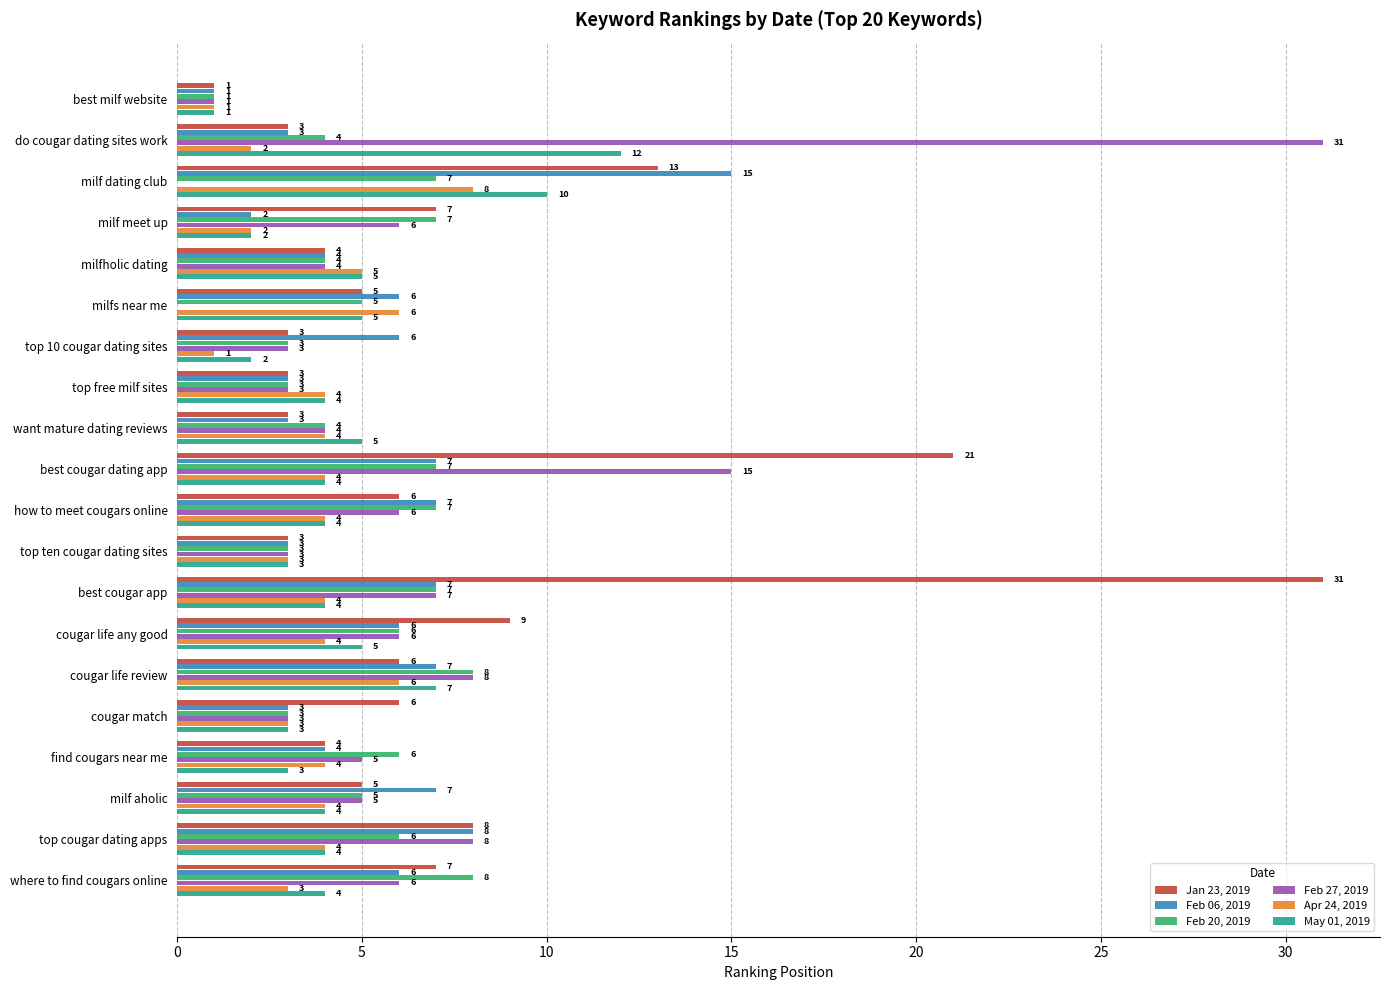

Is it true that Apr 24, 2019 equals 4 at best cougar app?

True